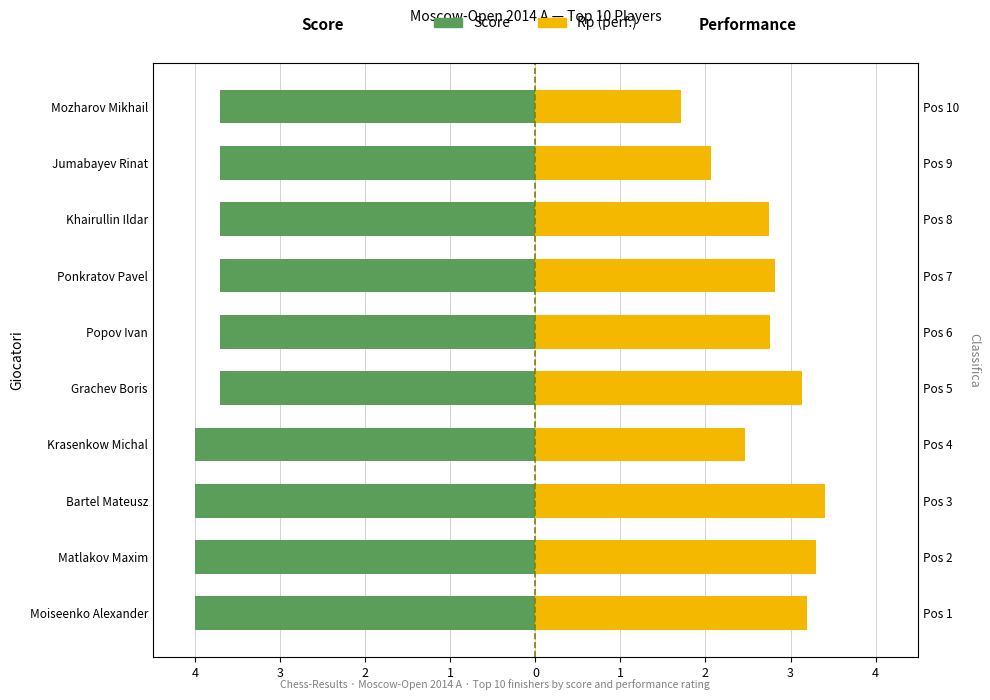

Does the chart contain any negative values?

Yes